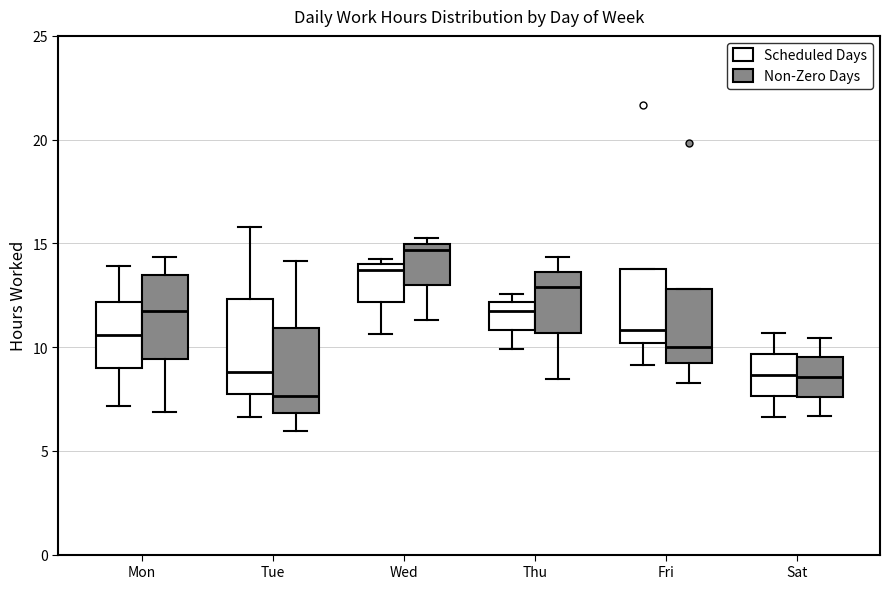

Which box has the highest median line?

Wed (Non-Zero Days)